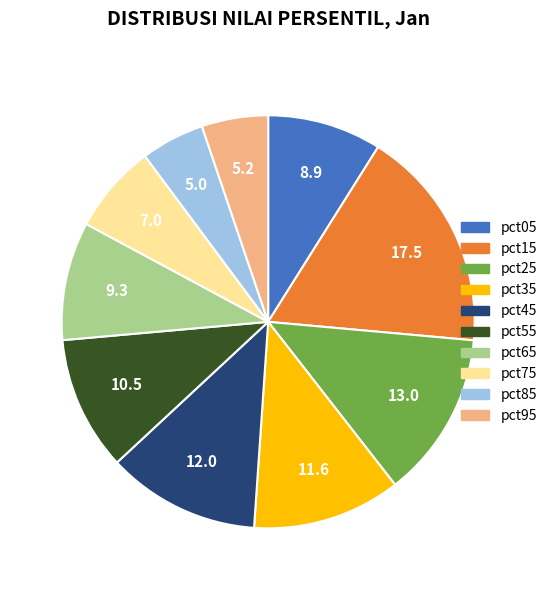

True or false: pct55 accounts for 11% of the total.

True